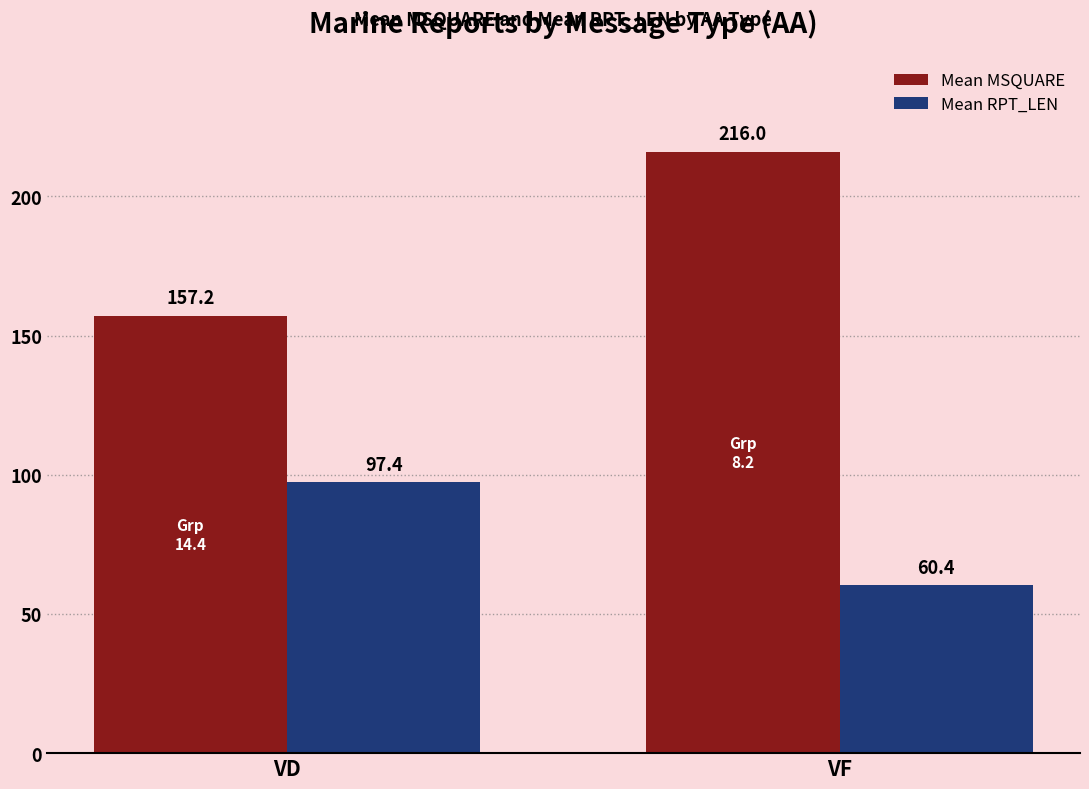

Which category has the lowest value across all series?

VF